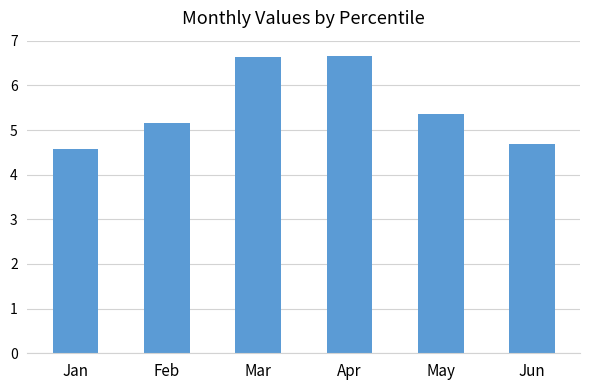

What value does the data have at Feb?

5.1